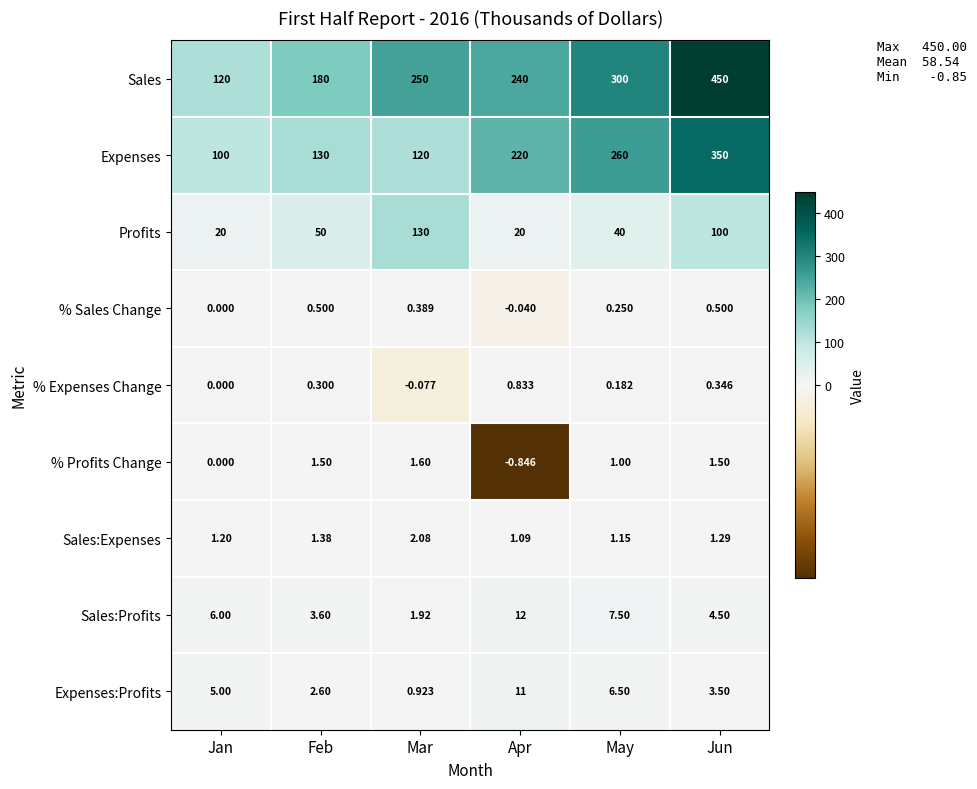

List the series in order of their peak value, highest first.

Sales, Expenses, Profits, Sales:Profits, Expenses:Profits, Sales:Expenses, % Profits Change, % Expenses Change, % Sales Change